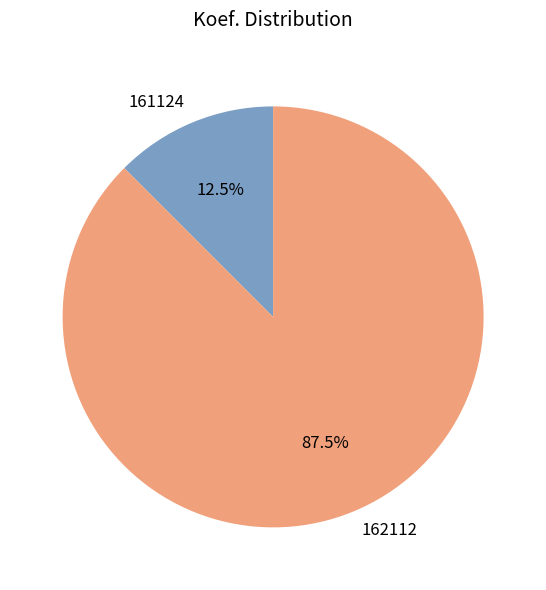

How many segments does this pie chart have?

2